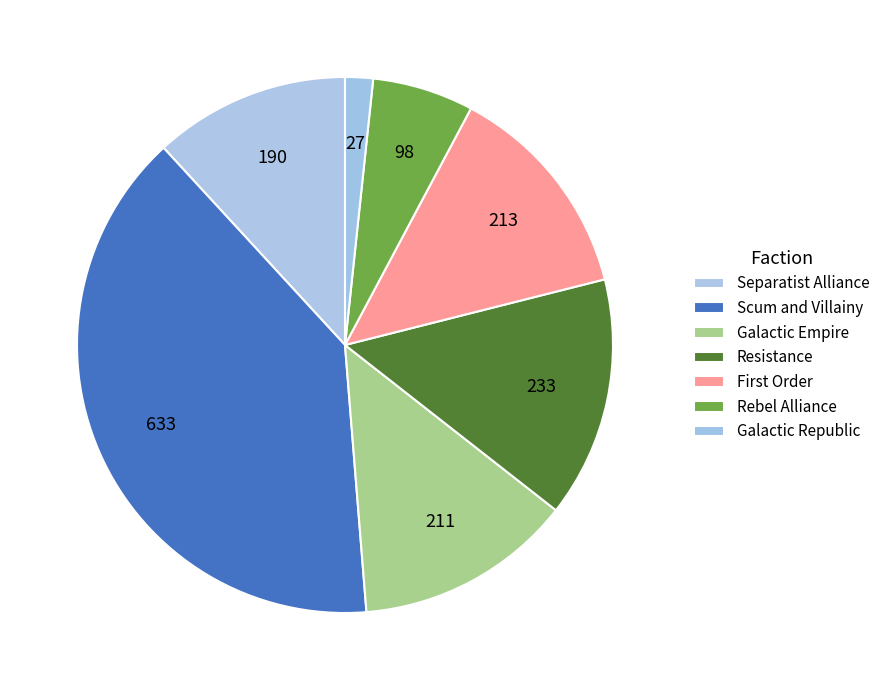

How many segments does this pie chart have?

7